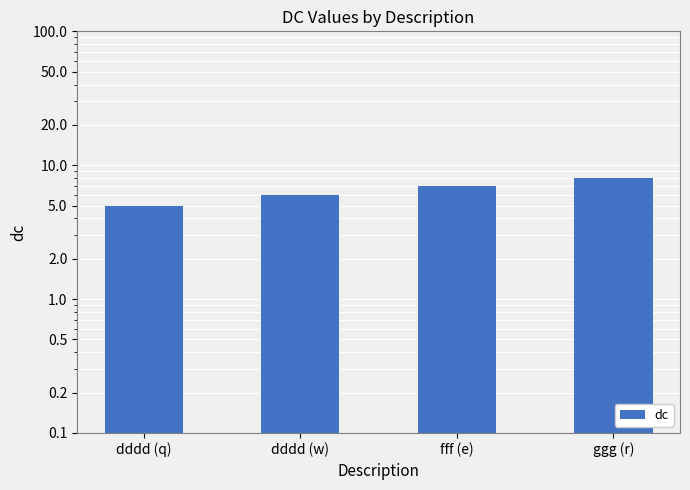

Between ggg (r) and dddd (w), which is larger?

ggg (r)